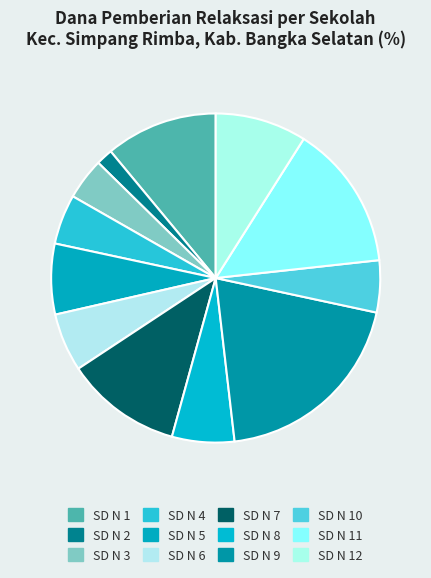

Count the number of slices in the pie.

12